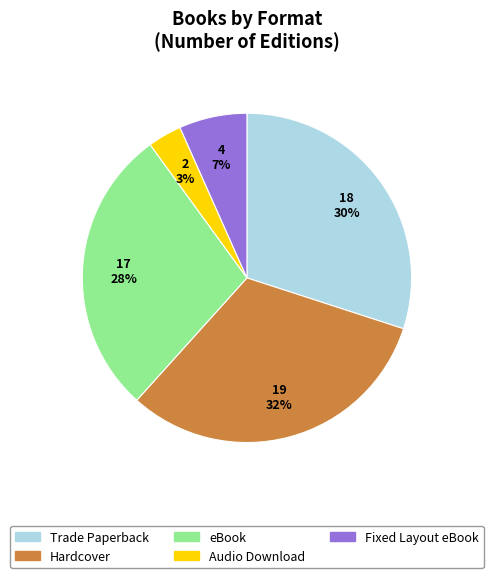

Which slice is the smallest?

Audio Download